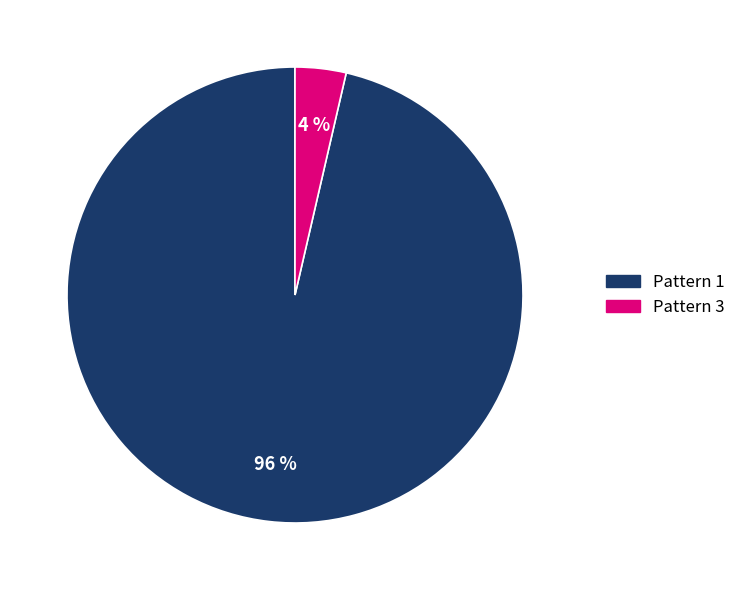

To the nearest percent, what is the average slice percentage?

50%